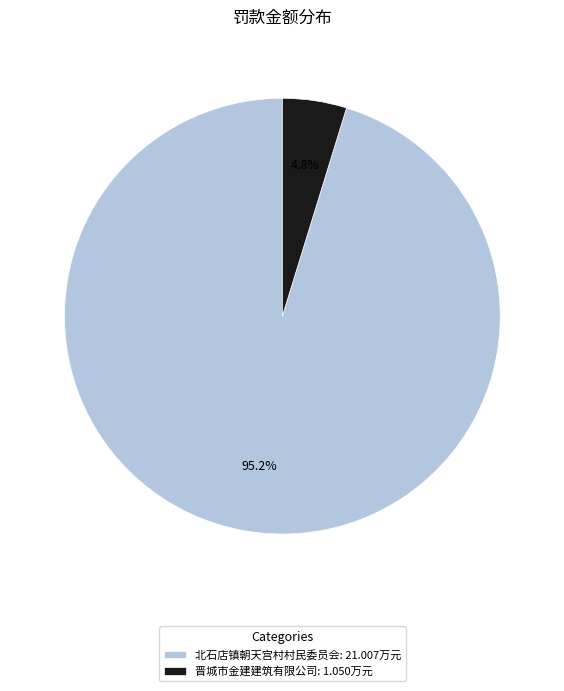

To the nearest percent, what percentage of the pie is 北石店镇朝天宫村村民委员会?

95%